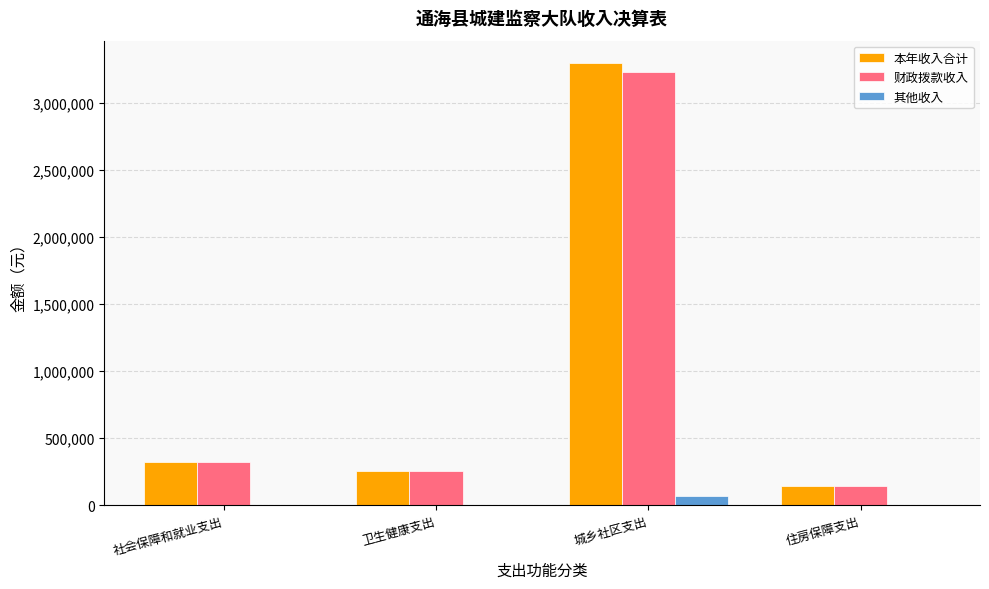

Which label corresponds to the largest value in the chart?

城乡社区支出